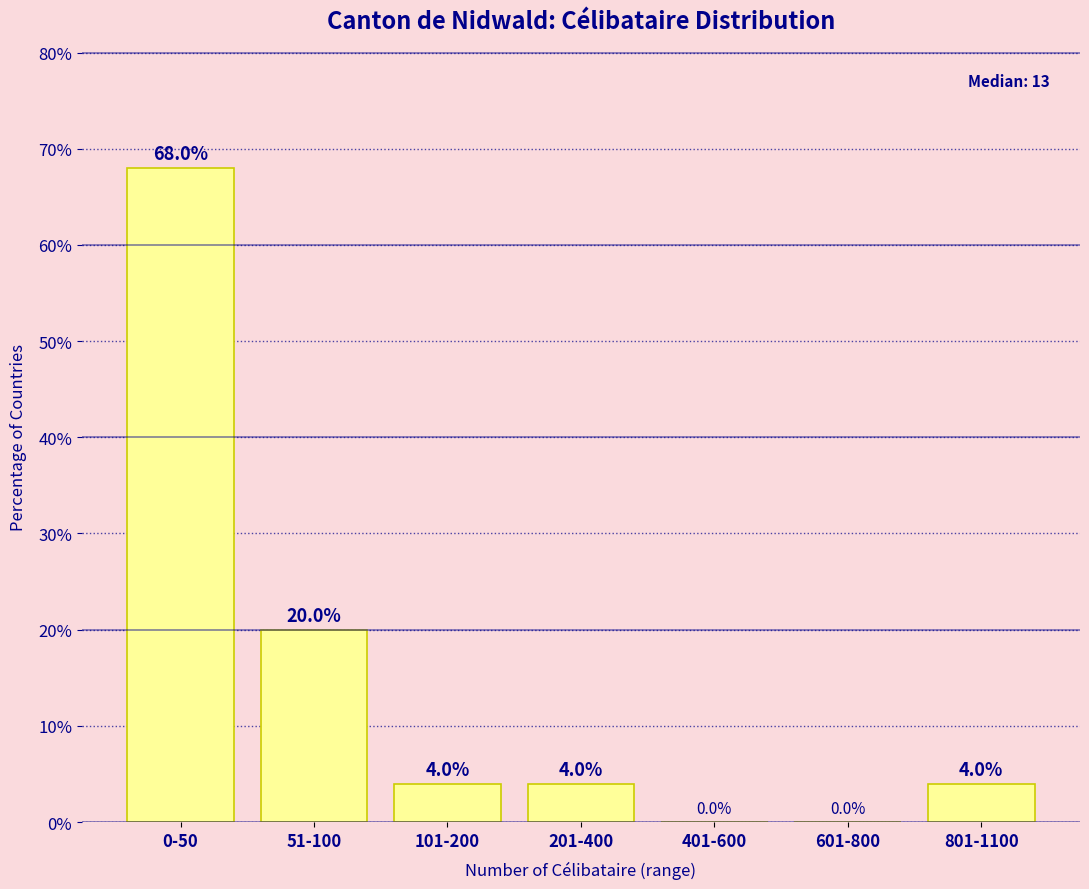

Reading left to right, list all the values displayed in this chart.

0-50=68	51-100=20	101-200=4	201-400=4	401-600=0	601-800=0	801-1100=4